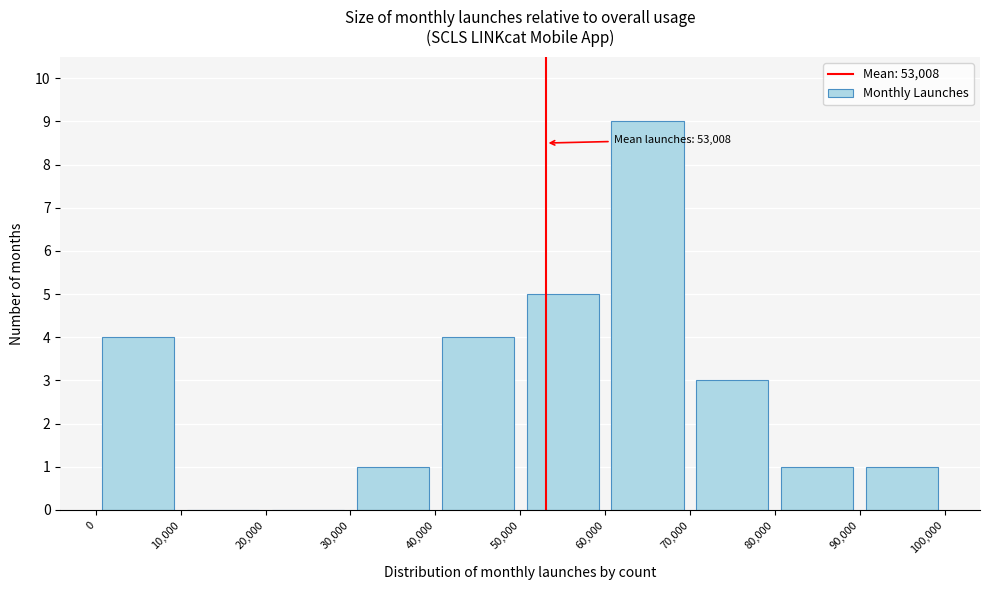

Which range on the x-axis has the tallest bar?

60,000 to 70,000